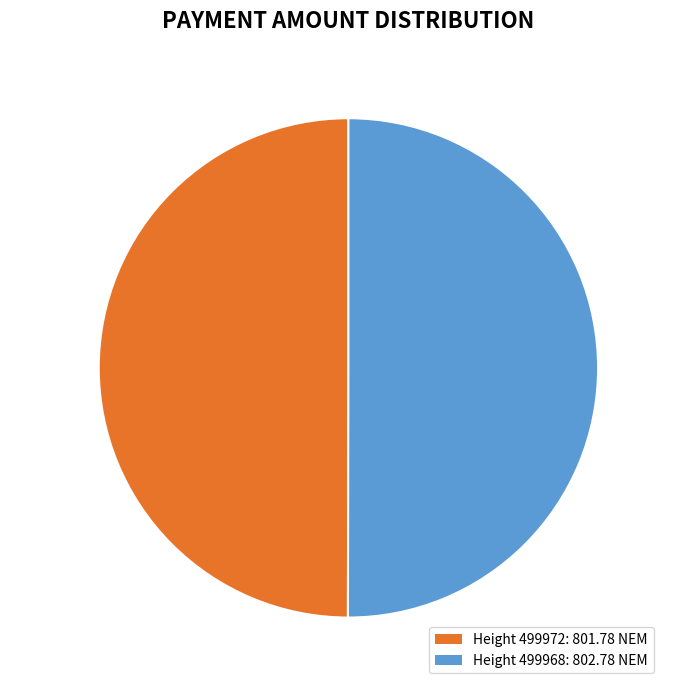

Is the sum of 499968 and 499972 greater than half?

Yes